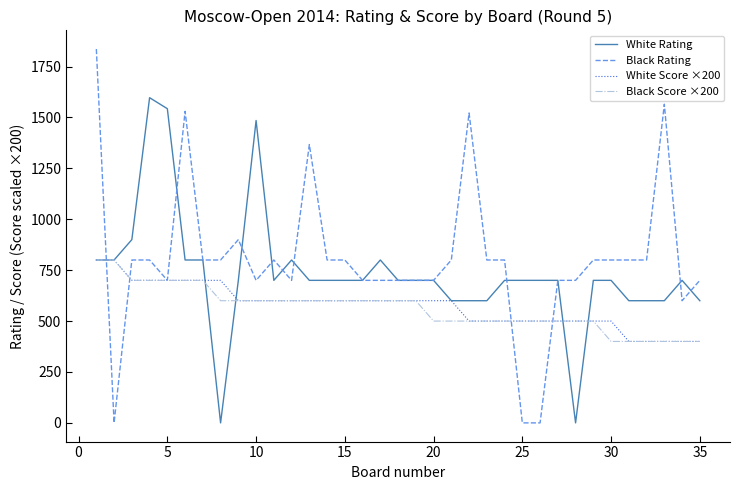

What is the lowest value of the White Score ×200 series?

400